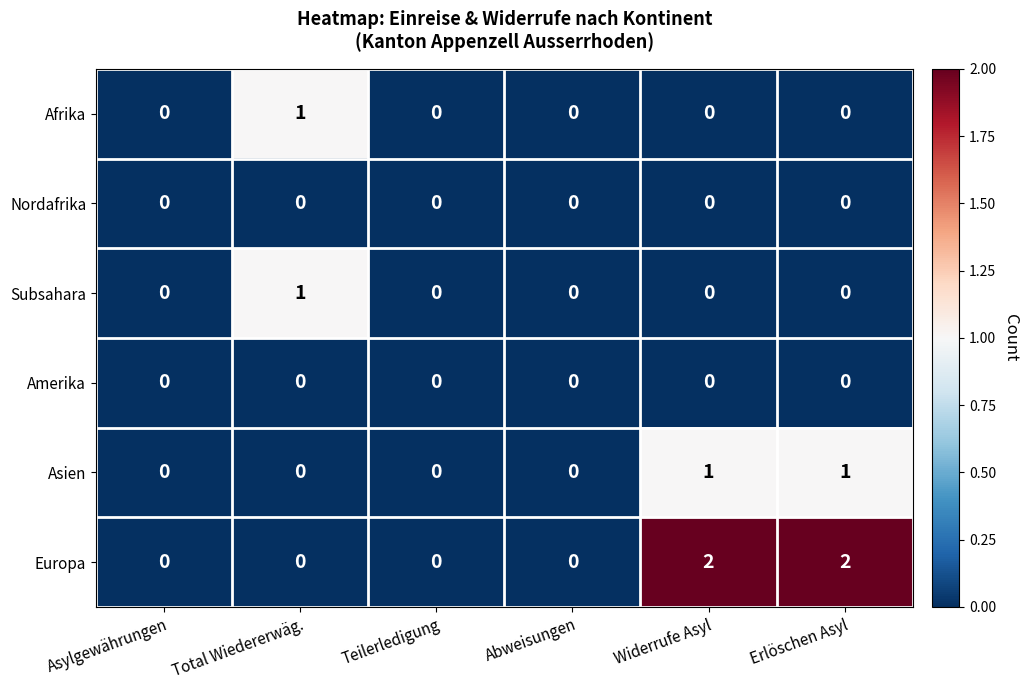

Between Total Wiedererwäg. and Erlöschen Asyl, which series saw the biggest shift?

Europa